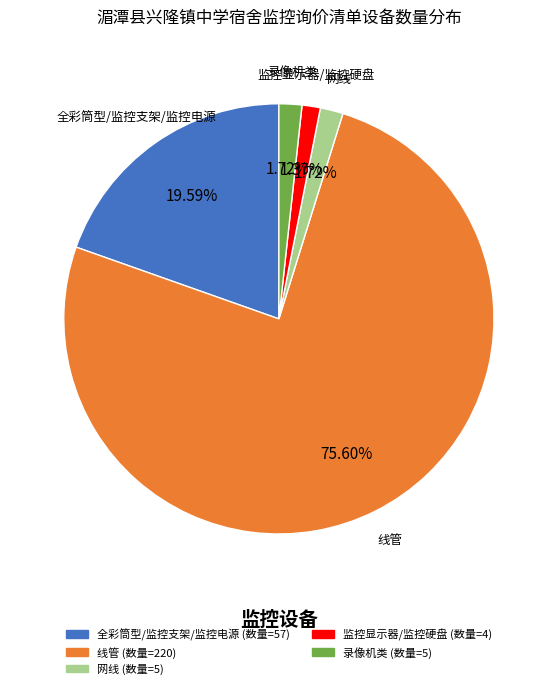

Count the number of slices in the pie.

5